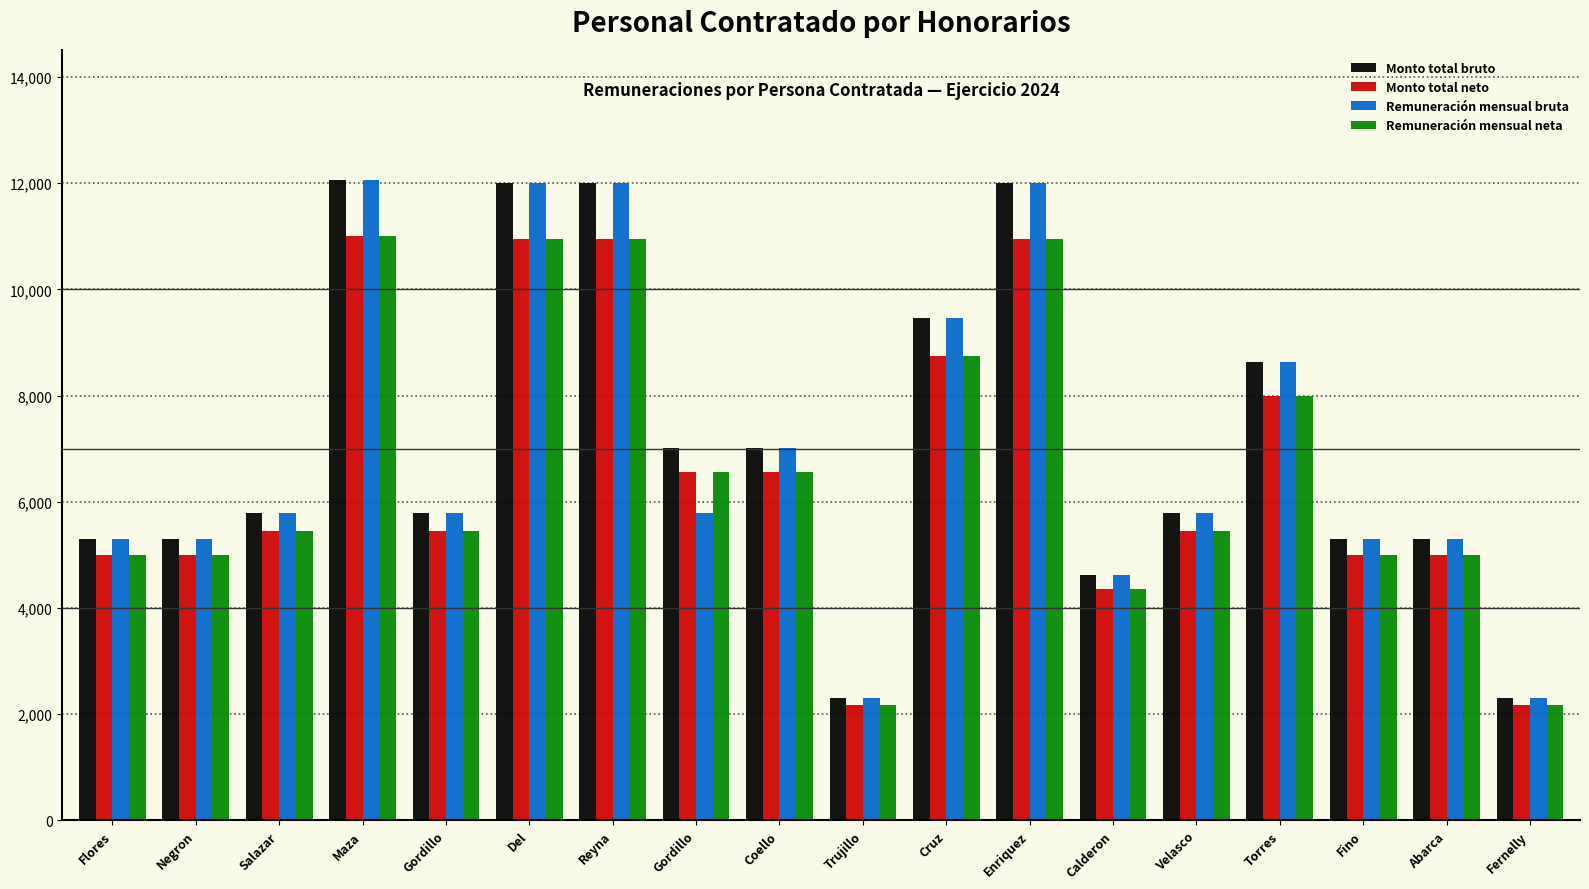

How many data points in Monto total neto are above 5452?

11